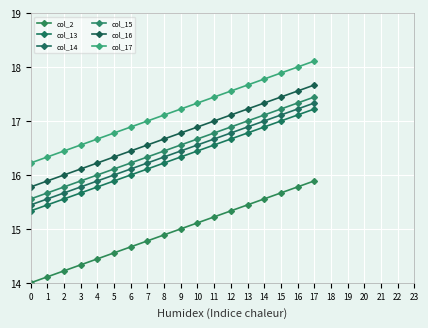

What is the sum of the col_16 values at 9 and 16?

34.3